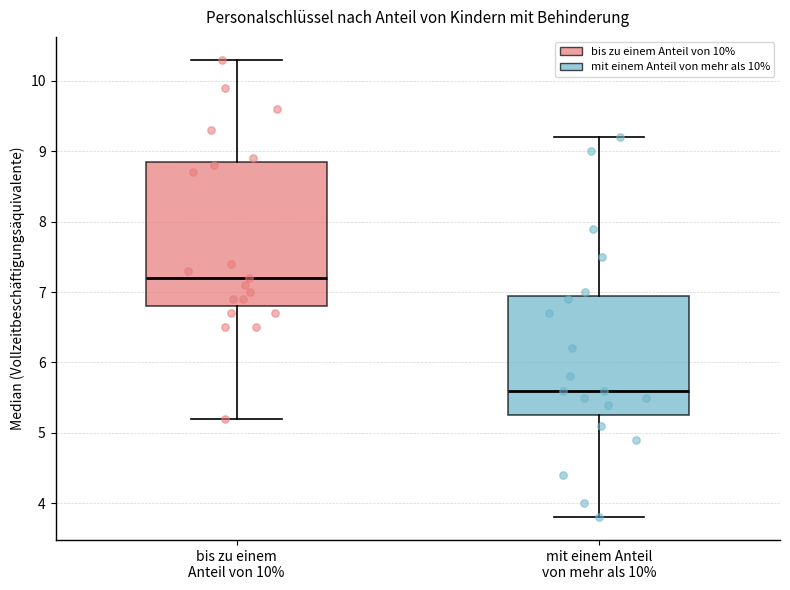

Reading left to right, transcribe this box plot: for each box, give where its median line is, the range the box spans, and where its two whiskers end, as read against the y-axis. The values are not printed on the chart, so give them approximately, as read against the axis.

bis zu einem Anteil von 10%: median 7.2, box 6.8 to 8.9, whiskers 5.2 to 10.3
mit einem Anteil von mehr als 10%: median 5.6, box 5.3 to 7.0, whiskers 3.8 to 9.2